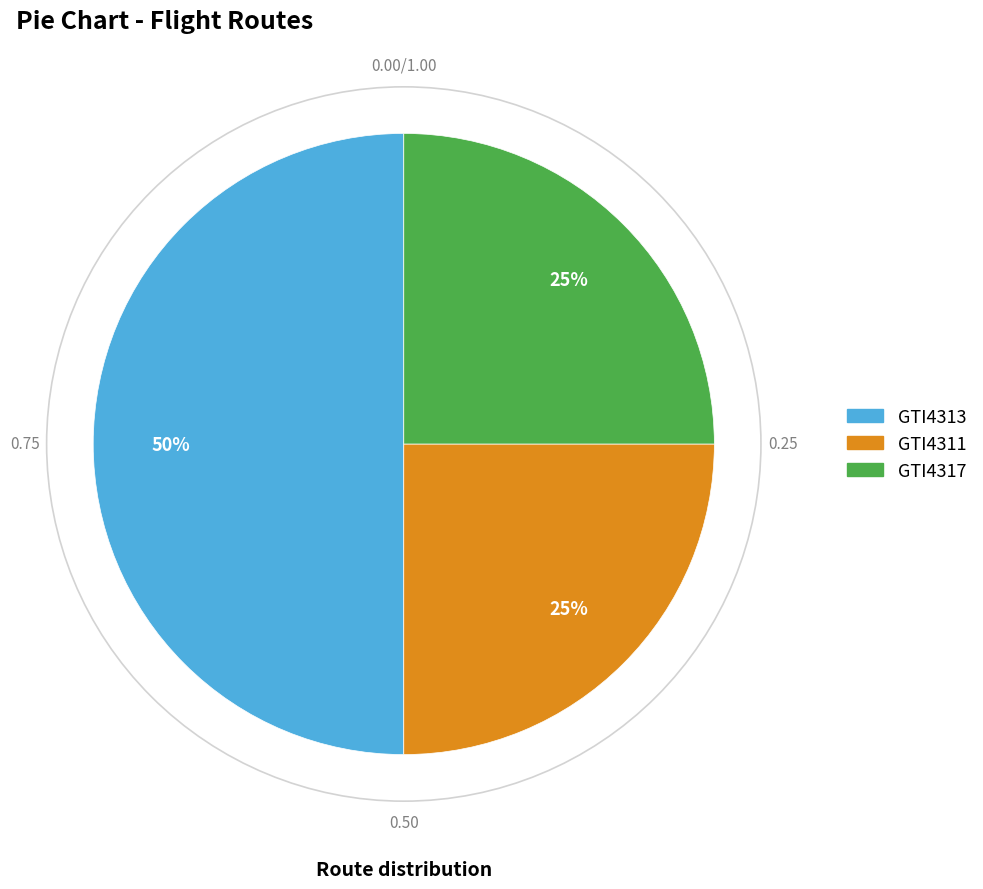

Combined, do GTI4313 and GTI4311 account for over 50%?

Yes